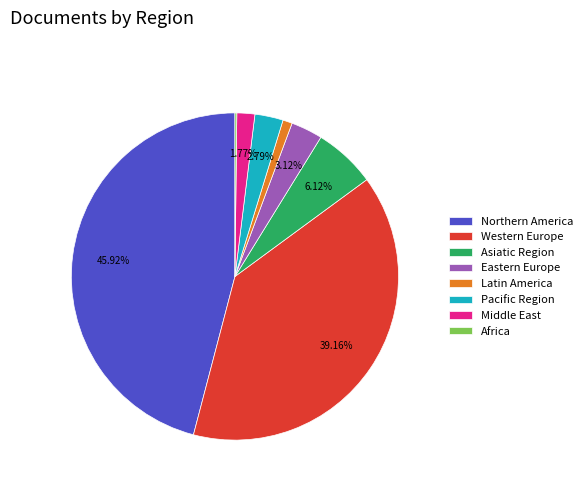

Between Northern America and Eastern Europe, which is larger?

Northern America